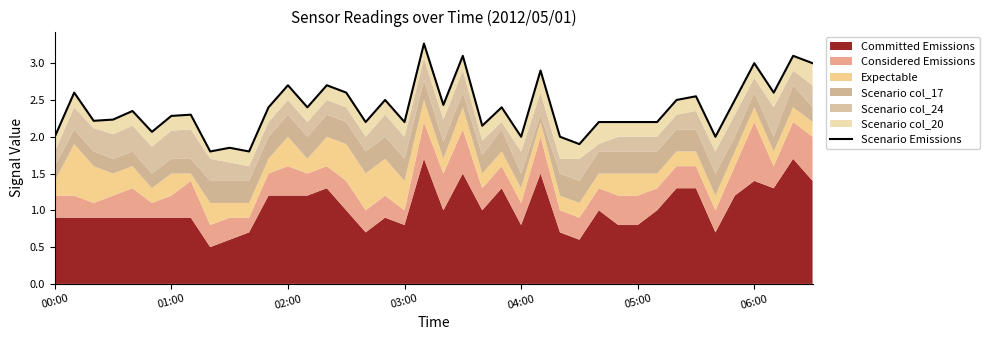

What is the difference between the maximum and minimum values?

1.5